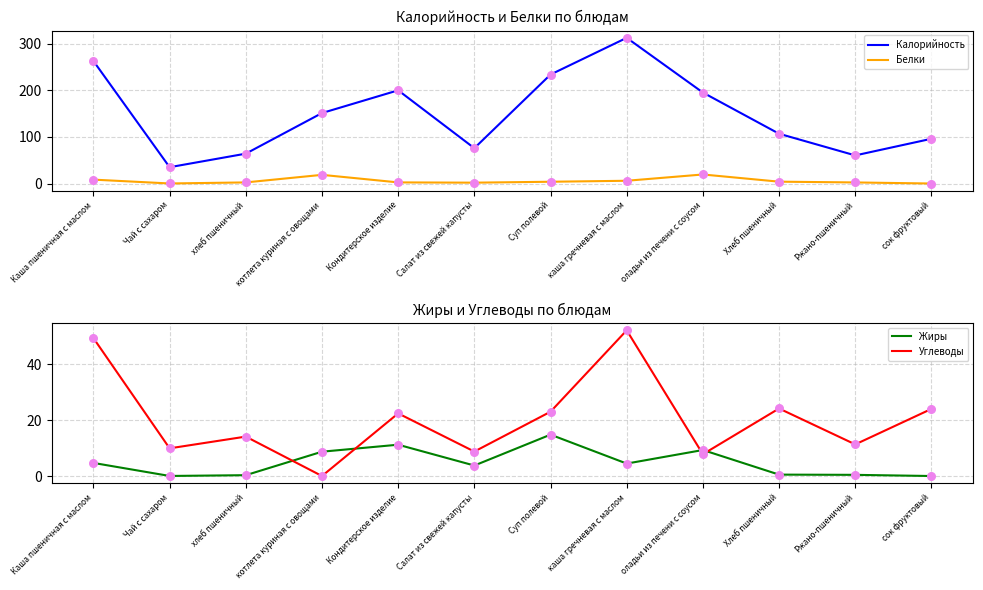

Which series reaches the minimum Y coordinate?

Белки